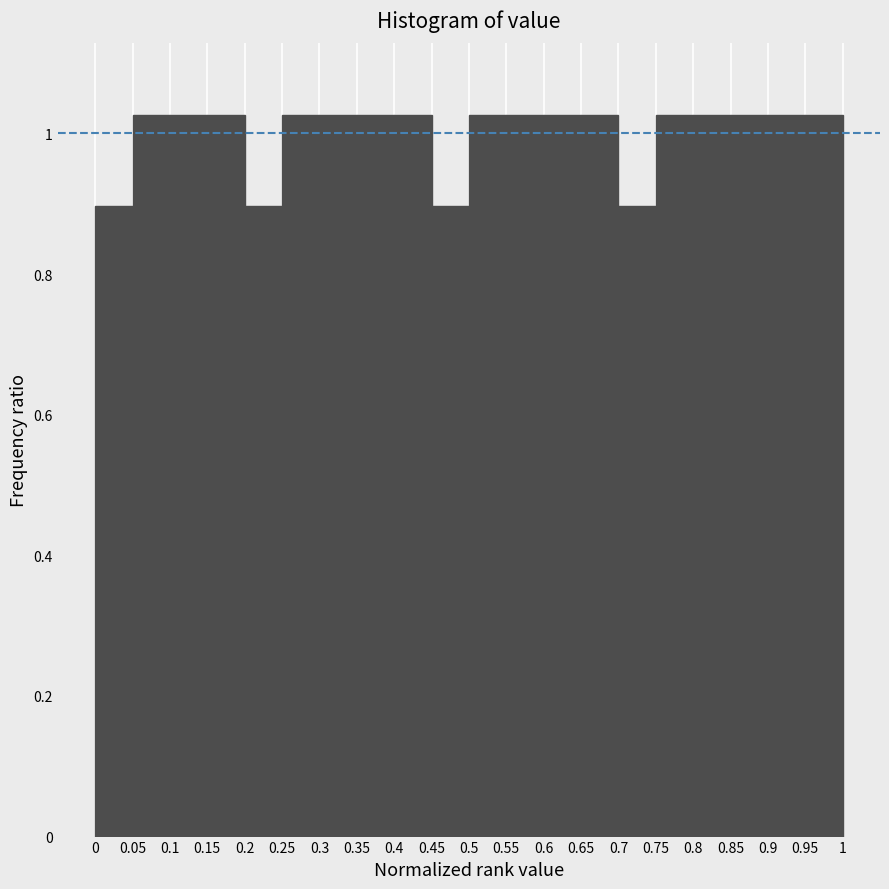

What is the height of the bar covering 0.3 to 0.35 on the x-axis? The values are not printed on the chart, so give them approximately, as read against the axis.

1.02